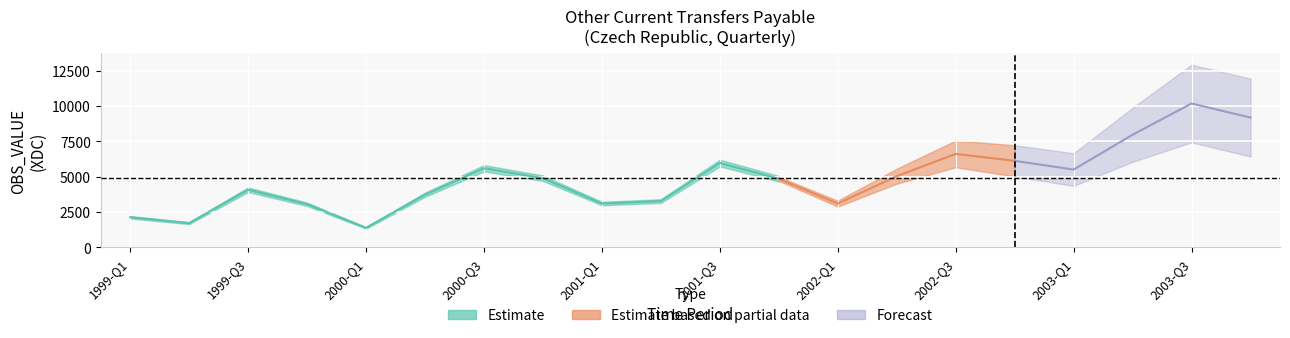

The value at 2000-Q3 is 5596. True or false?

True